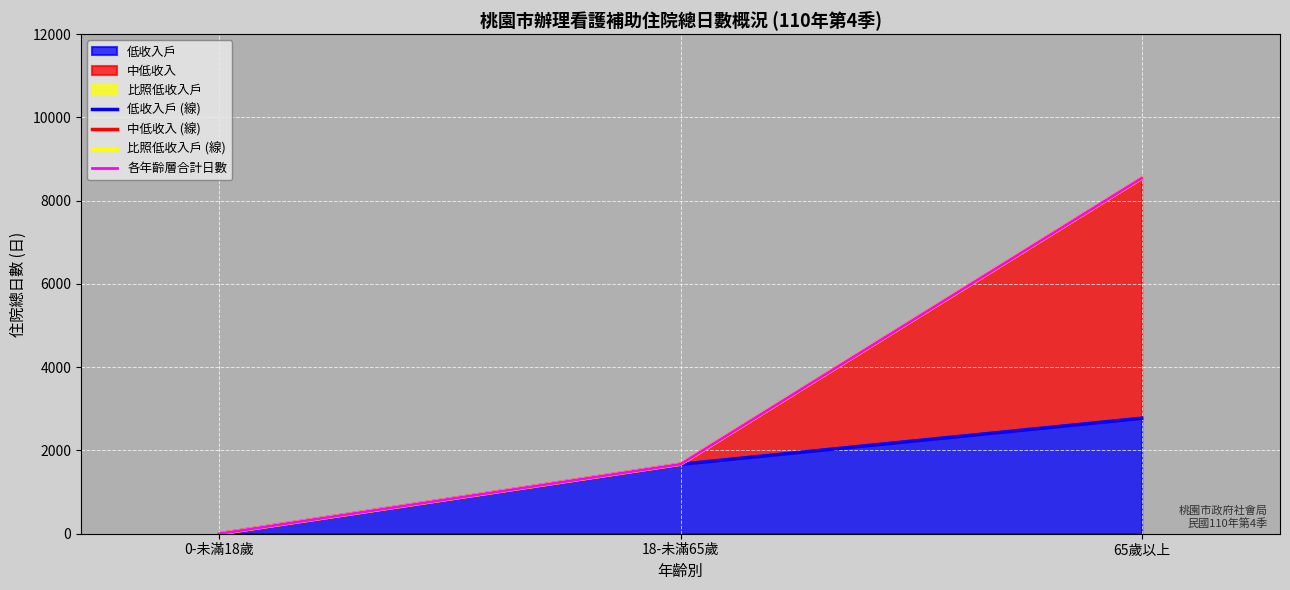

The value of 各年齡層合計日數 at 0-未滿18歲 is 0. True or false?

True